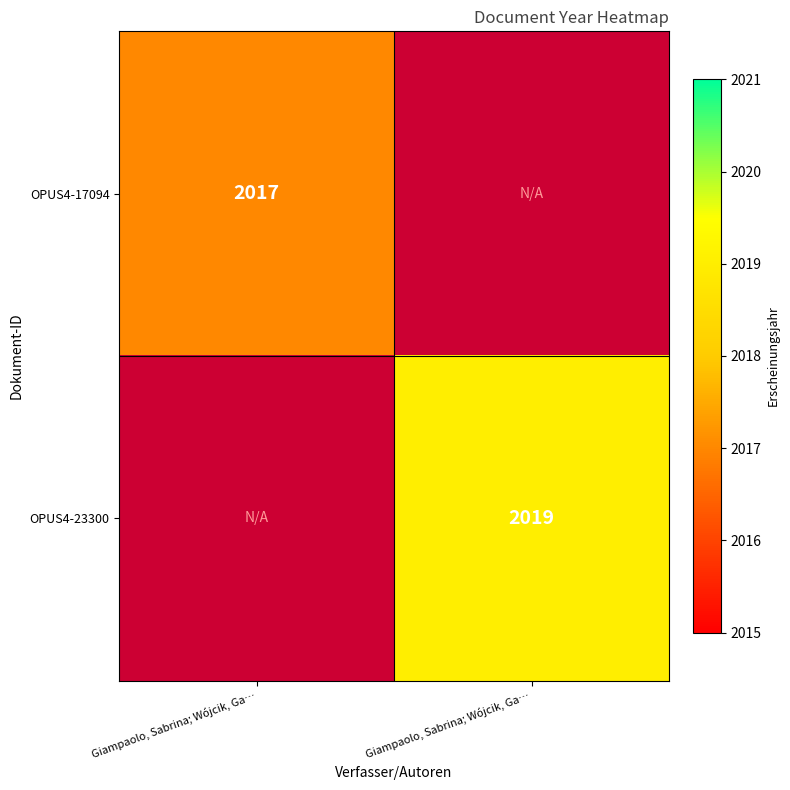

List the labels in order of OPUS4-17094 value, smallest first.

Giampaolo, Sabrina; Wójcik, Ga…, Giampaolo, Sabrina; Wójcik, Ga…